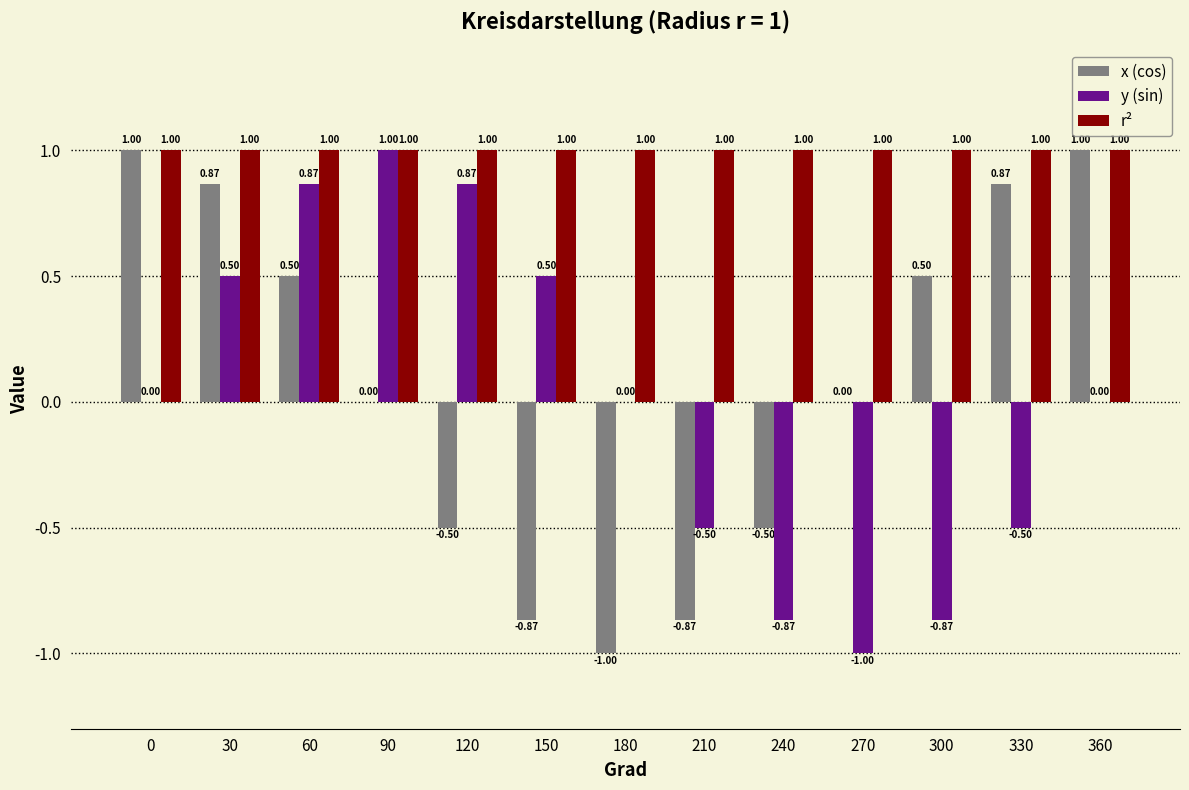

The value of r² at 150 is 1.0. True or false?

True